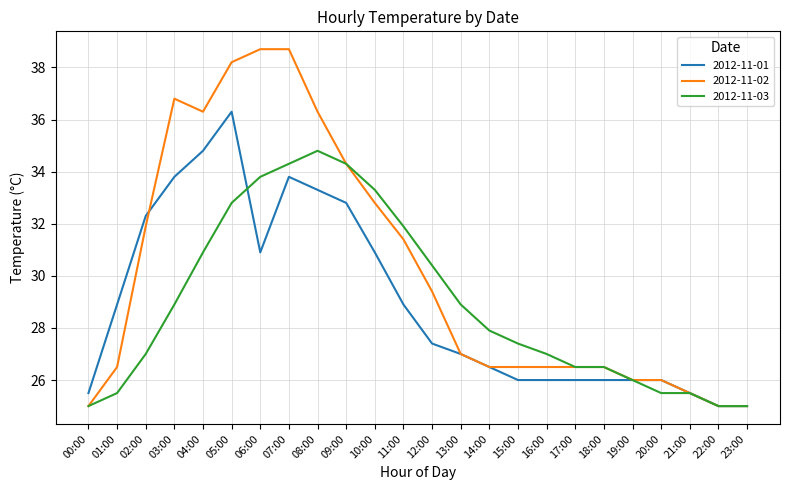

What is the difference between the highest and lowest values at 18:00?

0.5